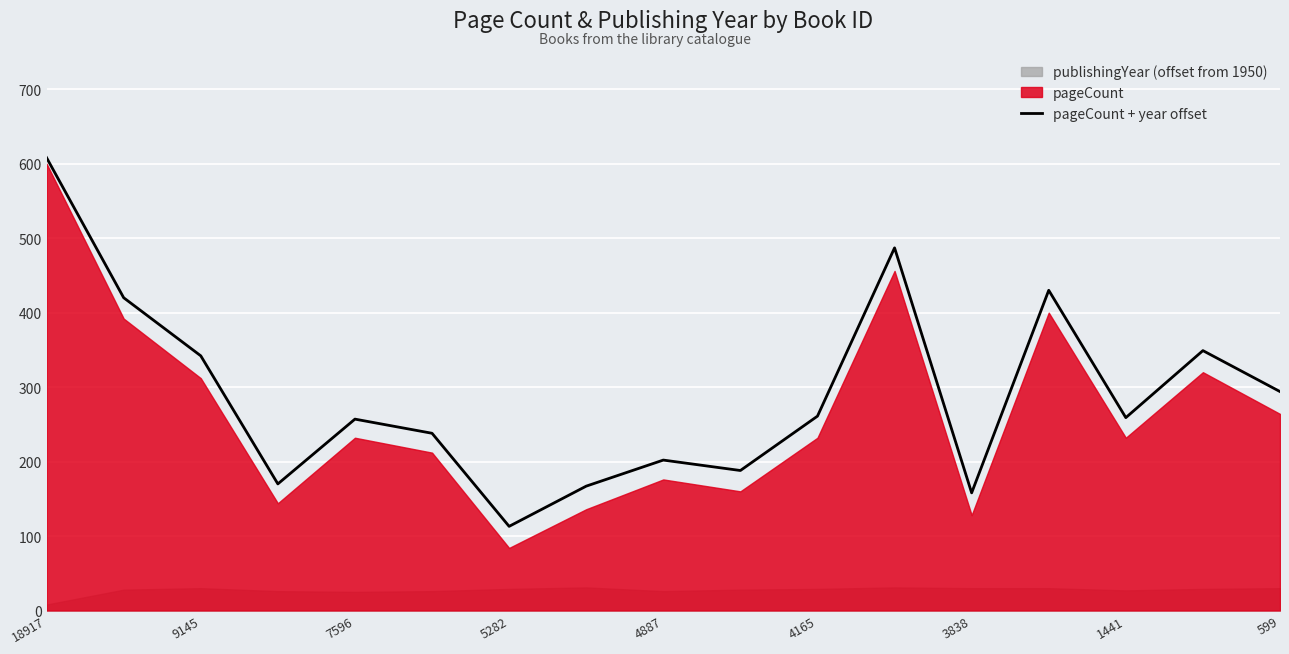

What is the label of the 14th point from the left?

13